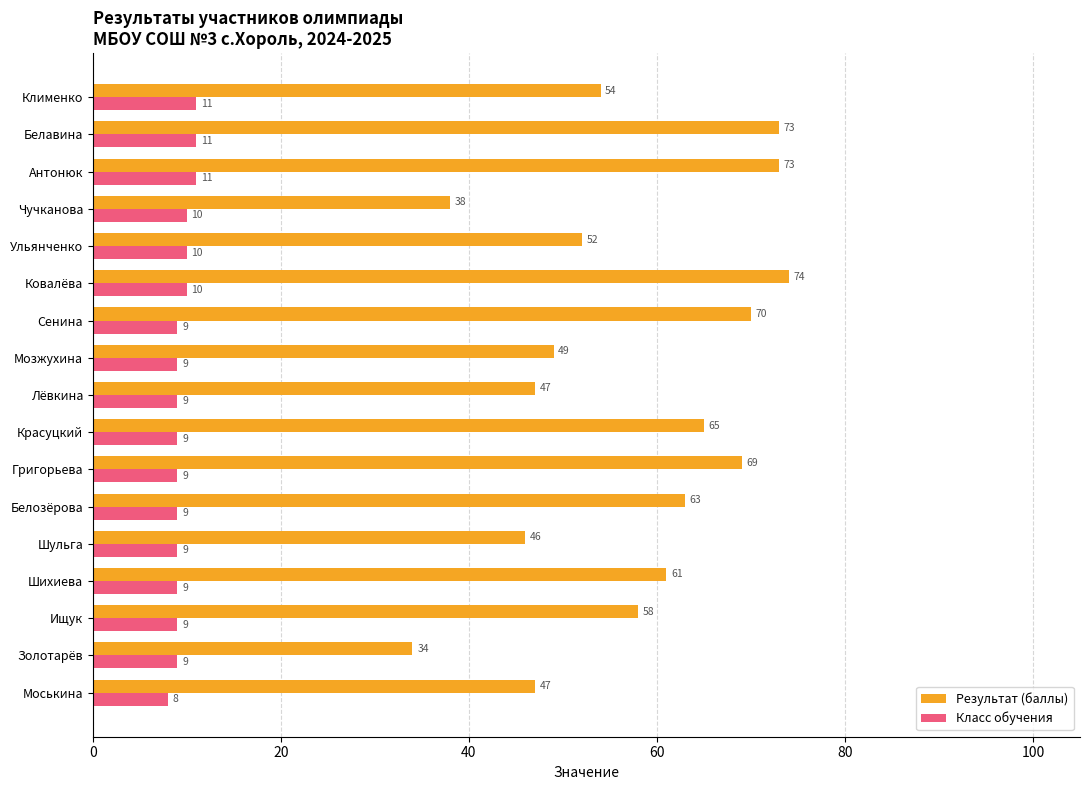

At which label does Результат (баллы) reach its peak?

Ковалёва